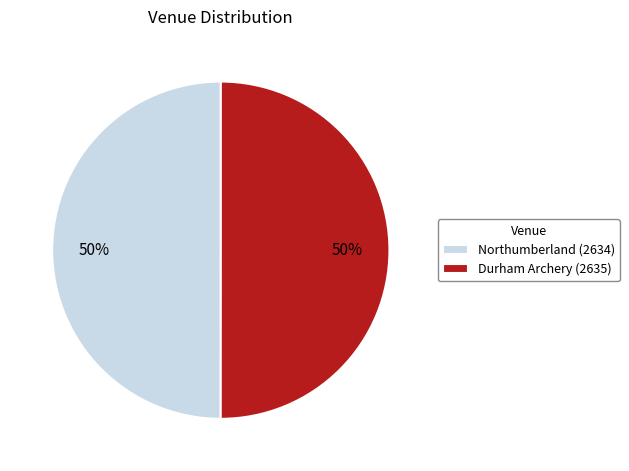

The Northumberland slice represents 63% of the pie. True or false?

False